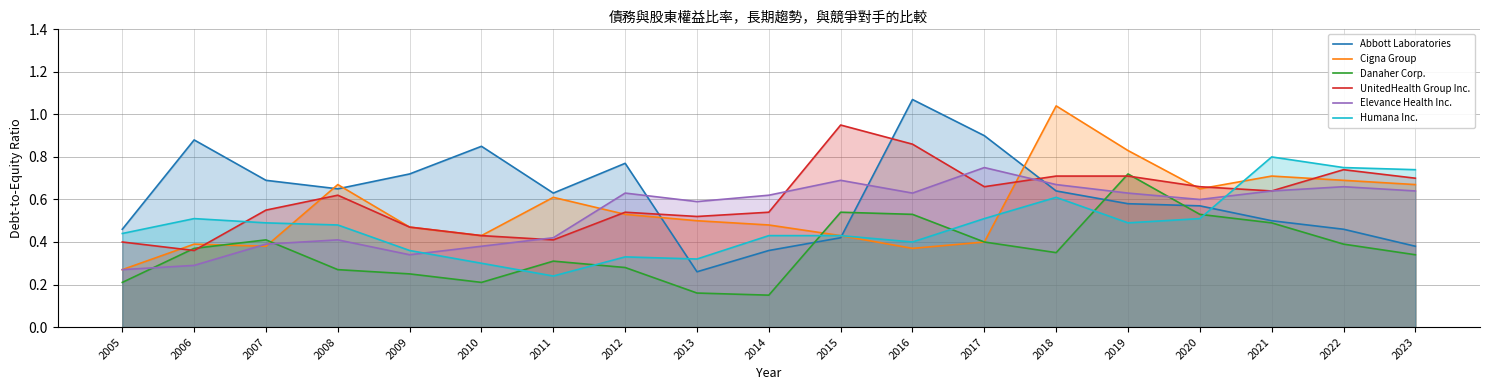

How many distinct data groups are displayed?

6